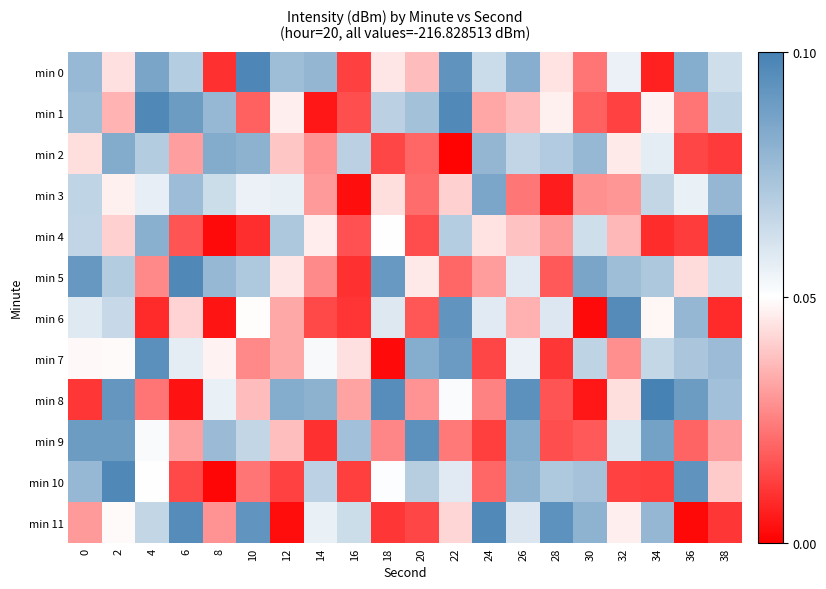

Which series changed the most between 18 and 34?

min 11